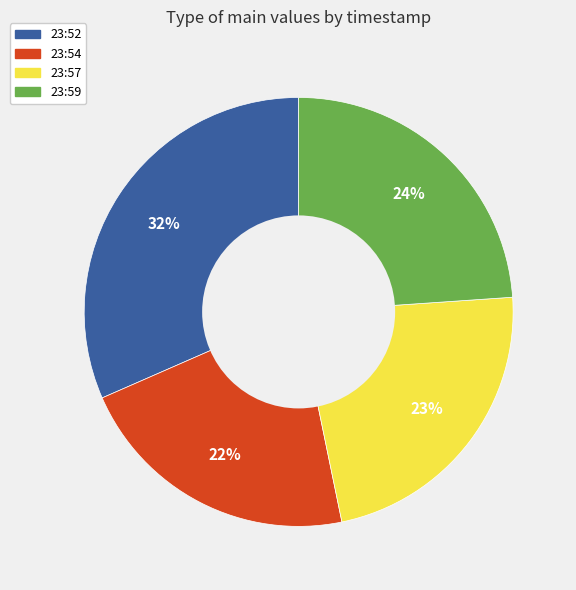

What is the ratio of the value at 23:54 to the value at 23:52?

0.7